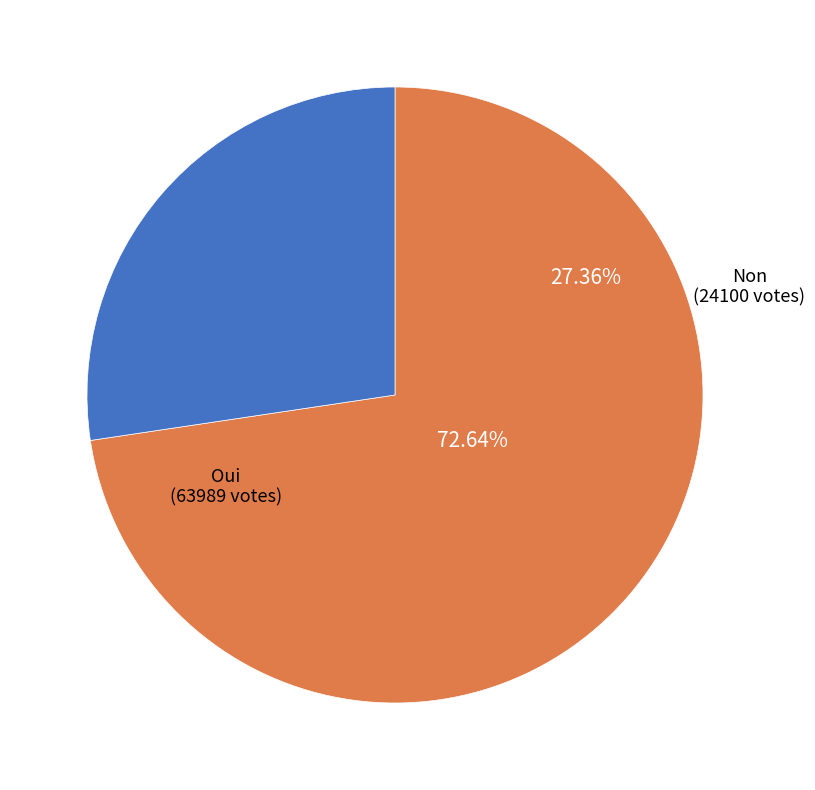

Rank the categories by value from highest to lowest.

Oui, Non